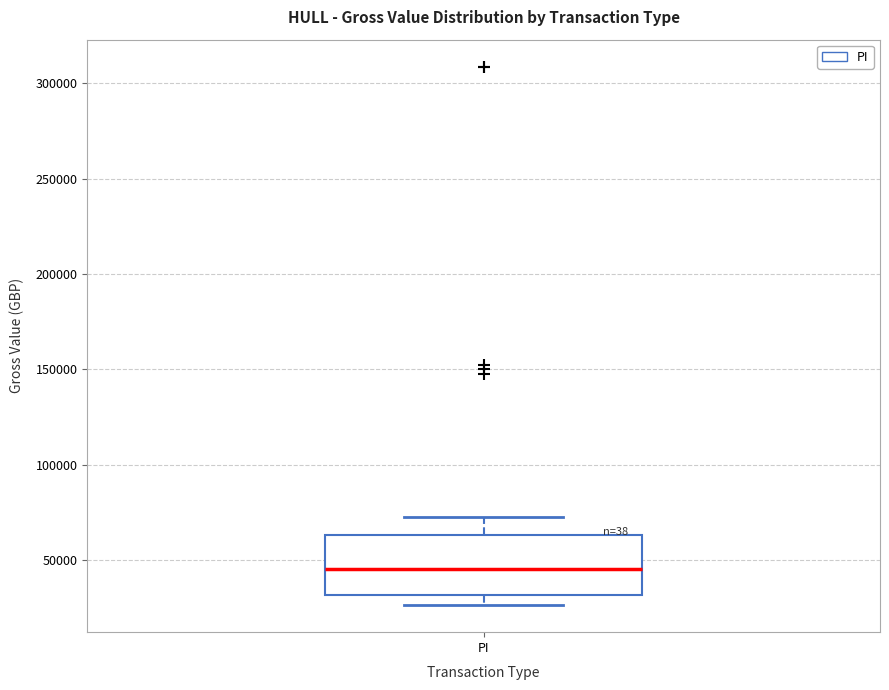

Where is the upper edge of the box for PI on the y-axis? The values are not printed on the chart, so give them approximately, as read against the axis.

65000